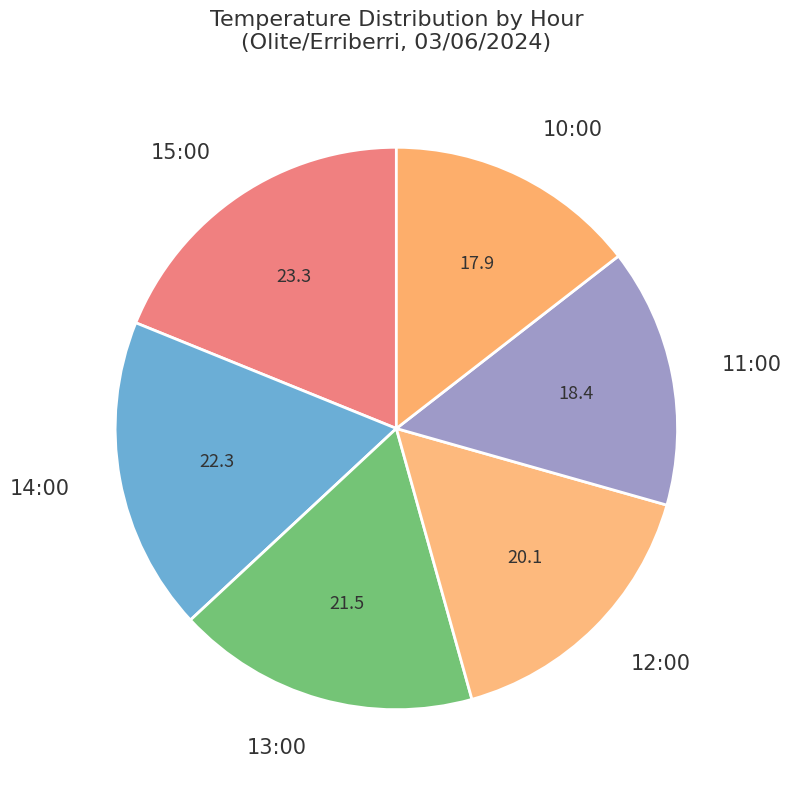

Which slice is the largest?

15:00